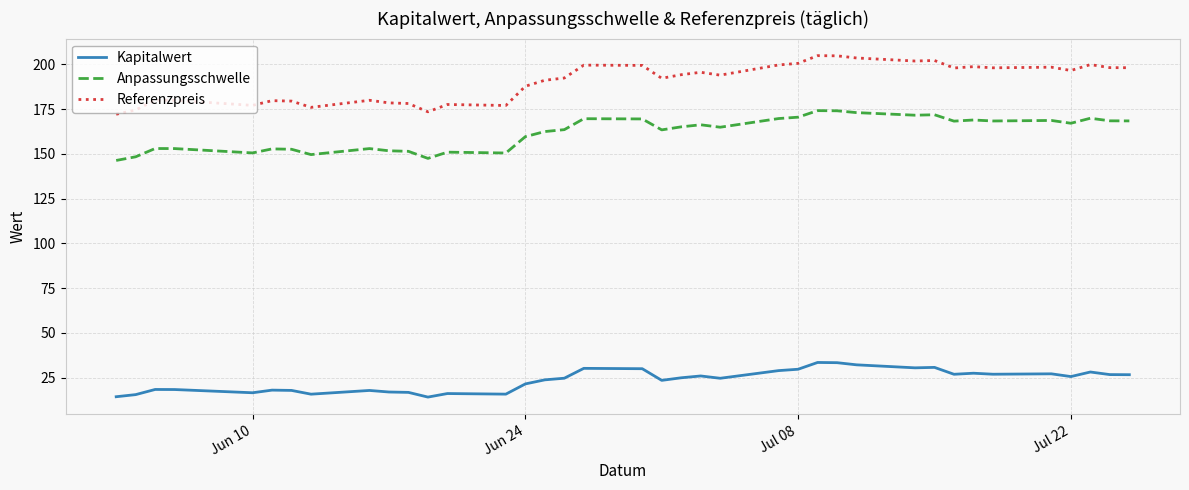

What is the difference between the maximum and minimum values in the Anpassungsschwelle series?

27.8